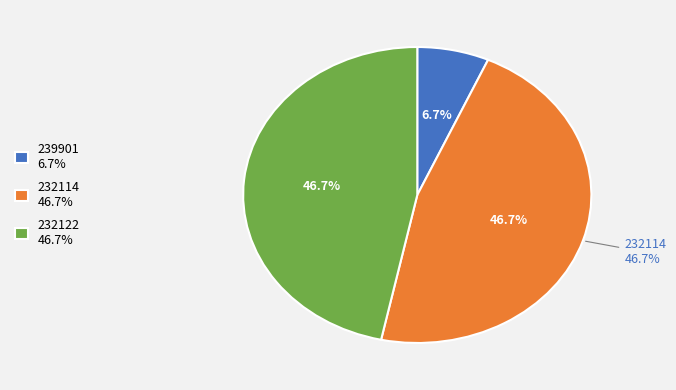

How many slices are in this pie chart?

3